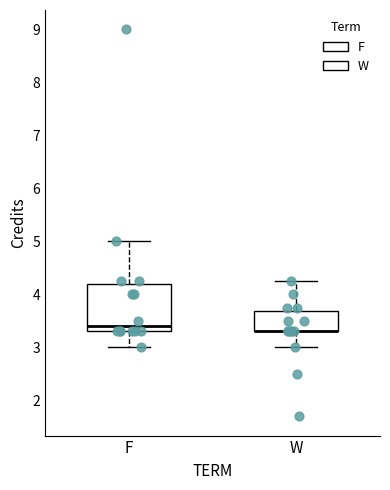

Reading left to right, transcribe this box plot: for each box, give where its median line is, the range the box spans, and where its two whiskers end, as read against the y-axis. The values are not printed on the chart, so give them approximately, as read against the axis.

F: median 3.4, box 3.3 to 4.2, whiskers 3.0 to 5.0
W: median 3.3 (drawn on the box's lower edge), box 3.3 to 3.7, whiskers 3.0 to 4.3